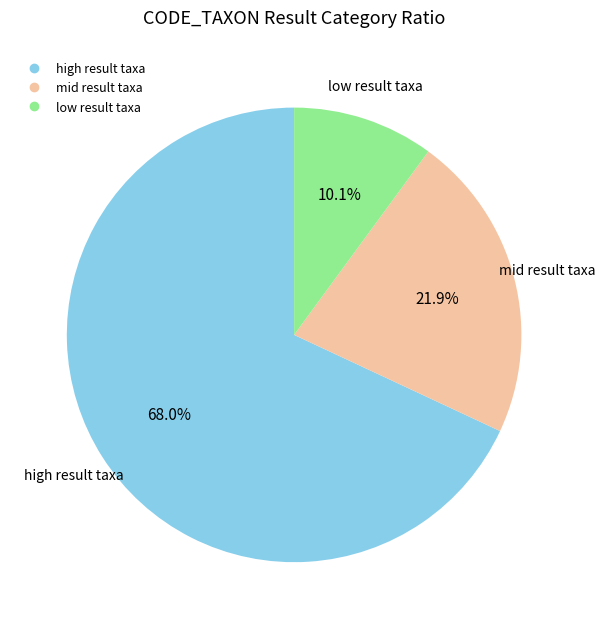

Does any single category account for the majority?

Yes